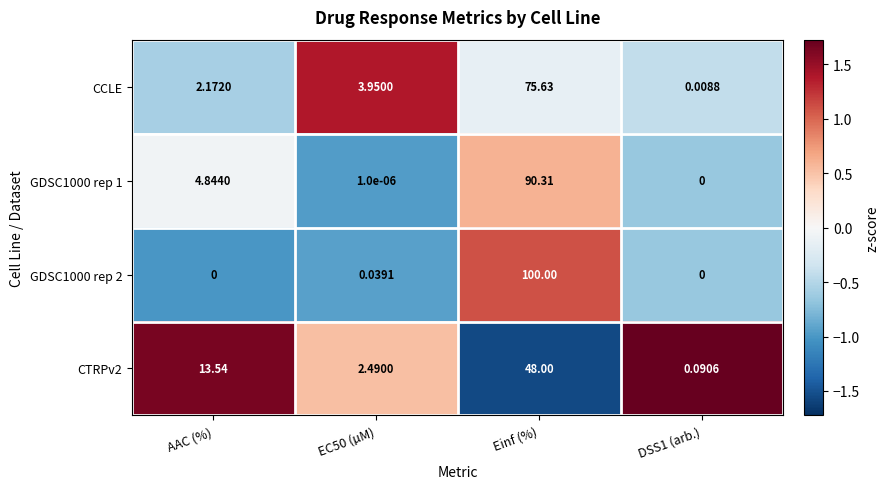

Which label corresponds to the largest value in the chart?

Einf (%)